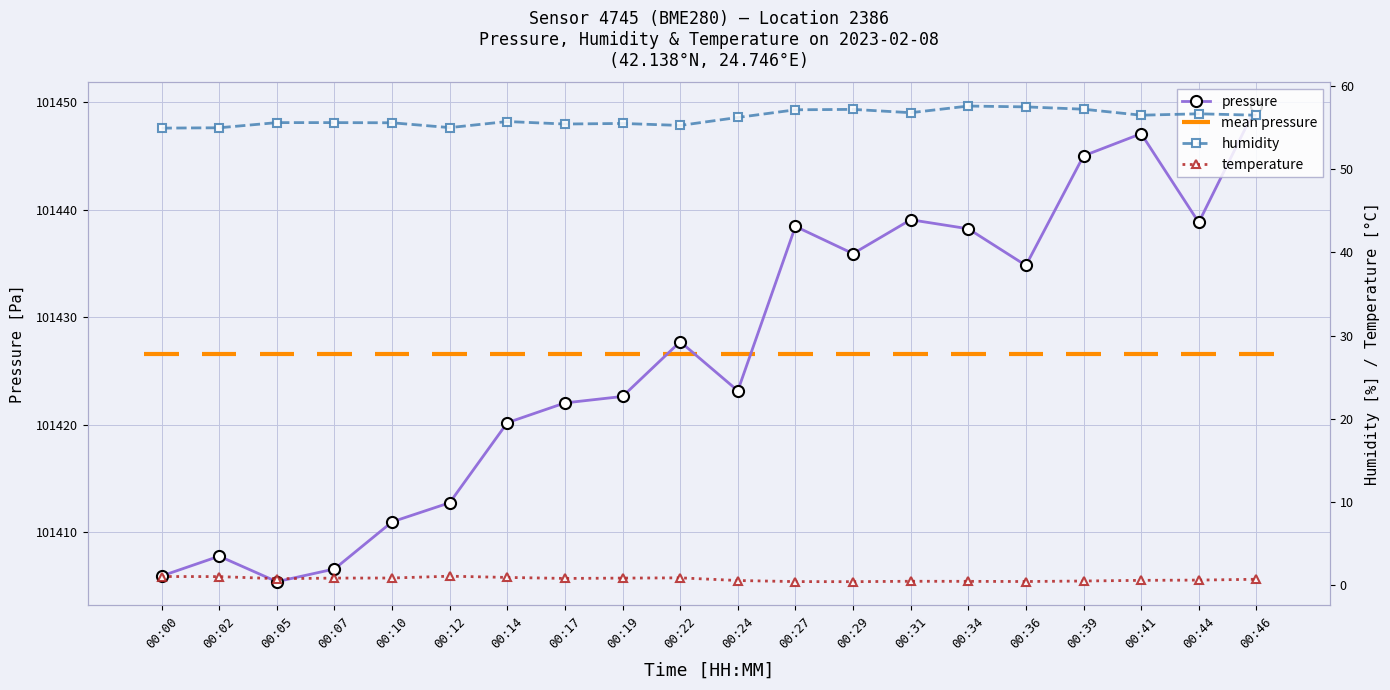

Which series has the largest total across all categories?

pressure